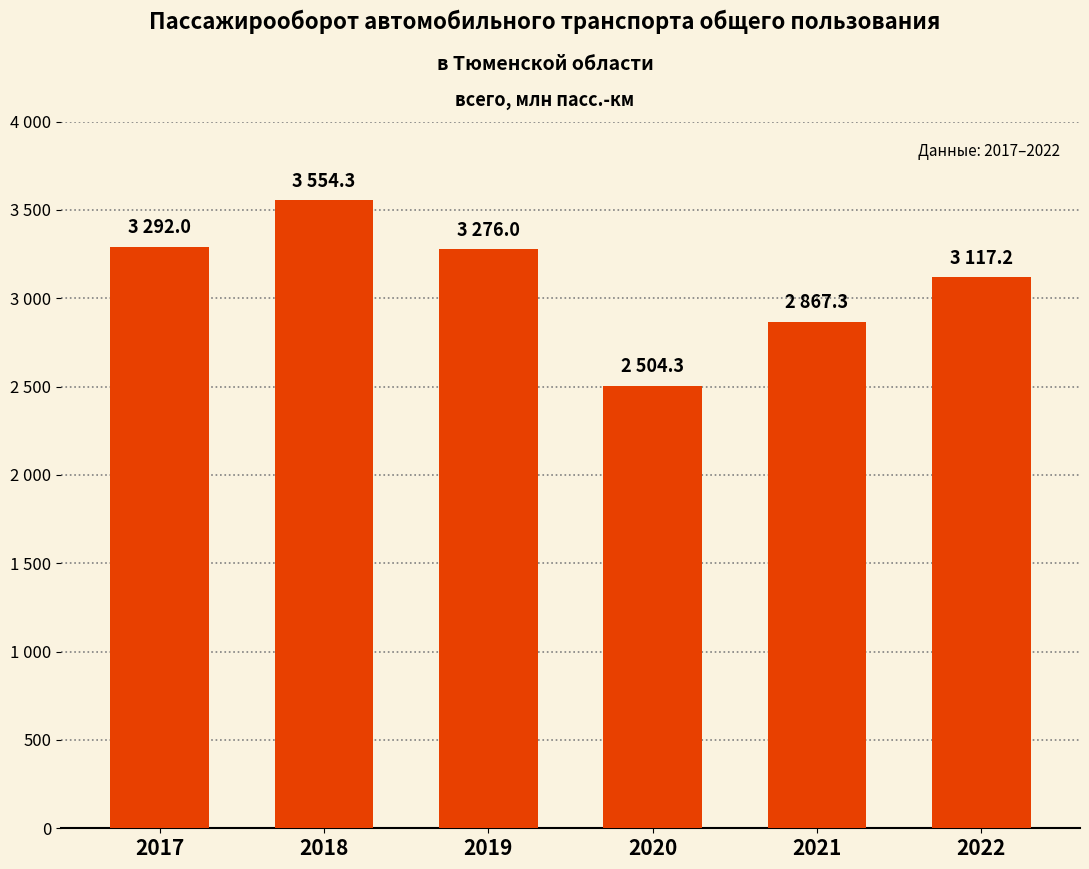

Rank the categories by value from lowest to highest.

2020, 2021, 2022, 2019, 2017, 2018